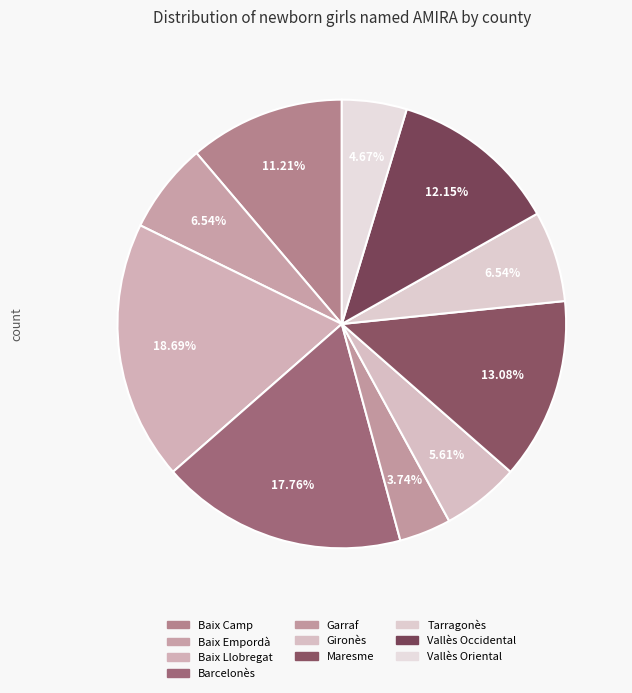

What percentage is NOT represented by Barcelonès?

82.2%